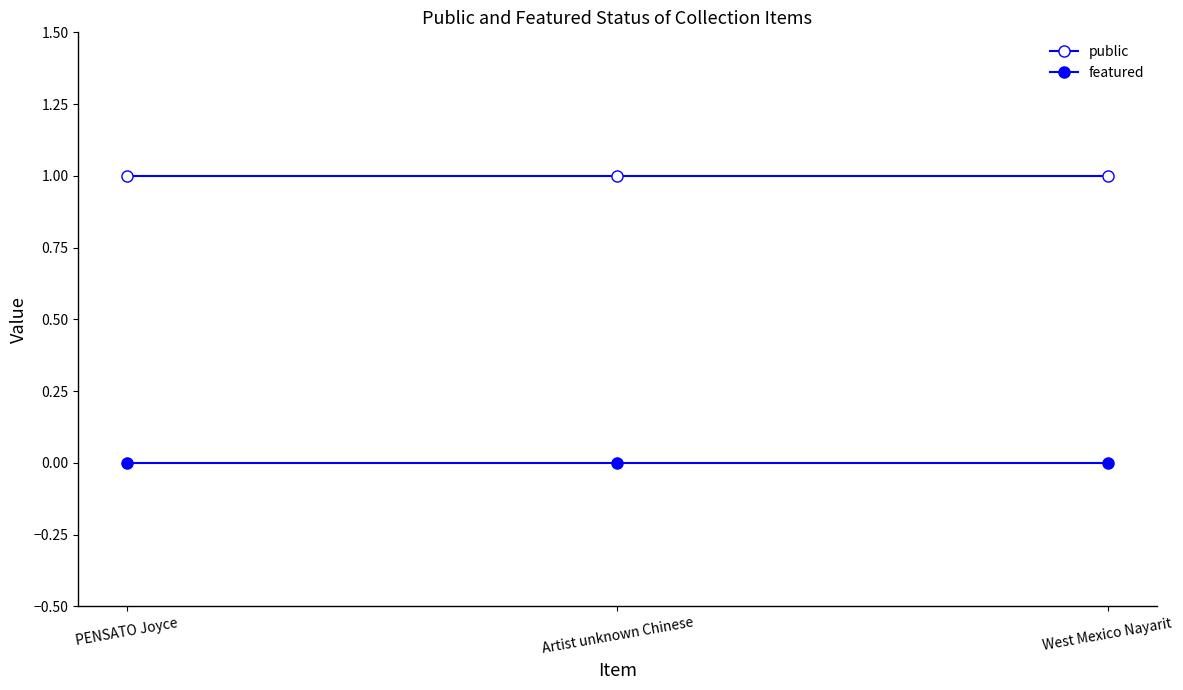

How many data points does each series have?

3